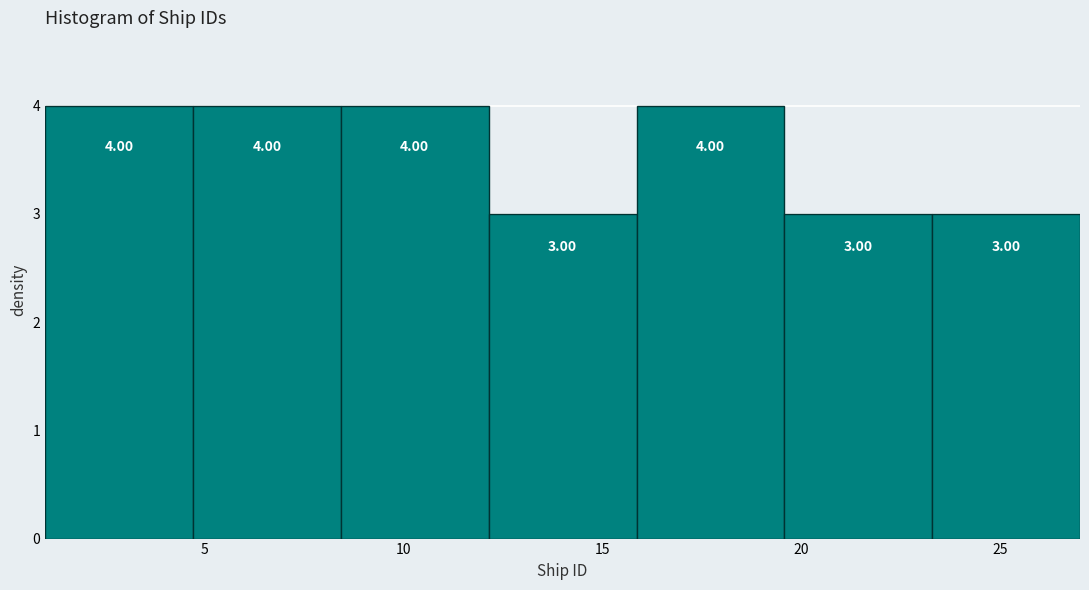

Reading left to right, list every bar in this chart as the range it spans on the x-axis followed by its height. The bar edges are not printed on the chart, so give them approximately, as read against the axis.

1.0 to 4.5: 4.00
4.5 to 8.5: 4.00
8.5 to 12.0: 4.00
12.0 to 16.0: 3.00
16.0 to 19.5: 4.00
19.5 to 23.5: 3.00
23.5 to 27.0: 3.00